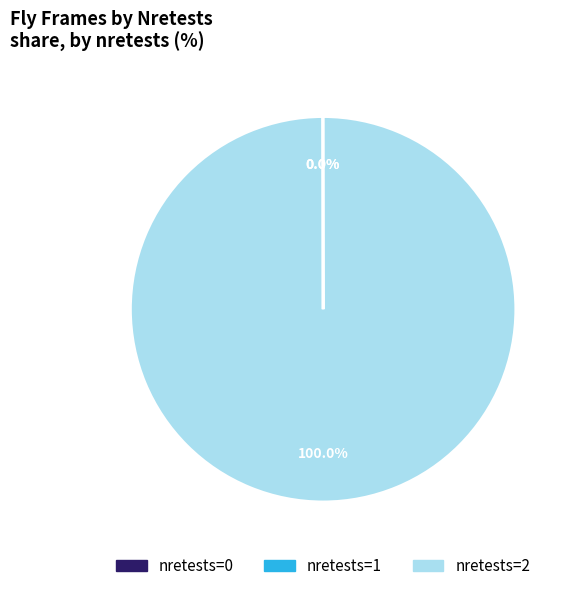

Is there a majority slice in this chart?

Yes